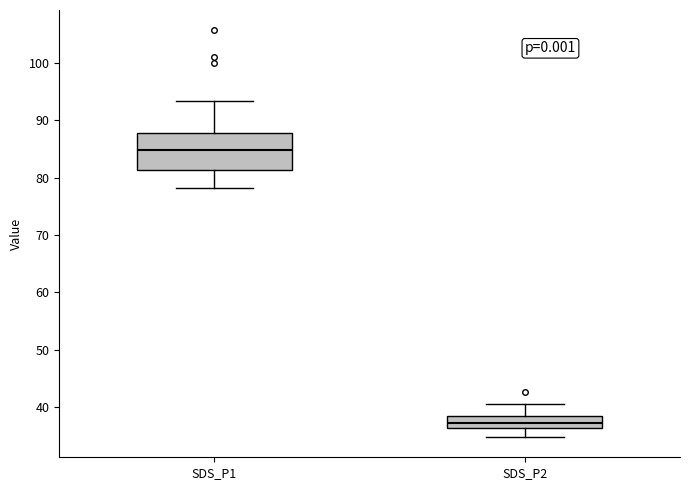

Which box is the tallest, from its lower edge to its upper edge?

SDS_P1